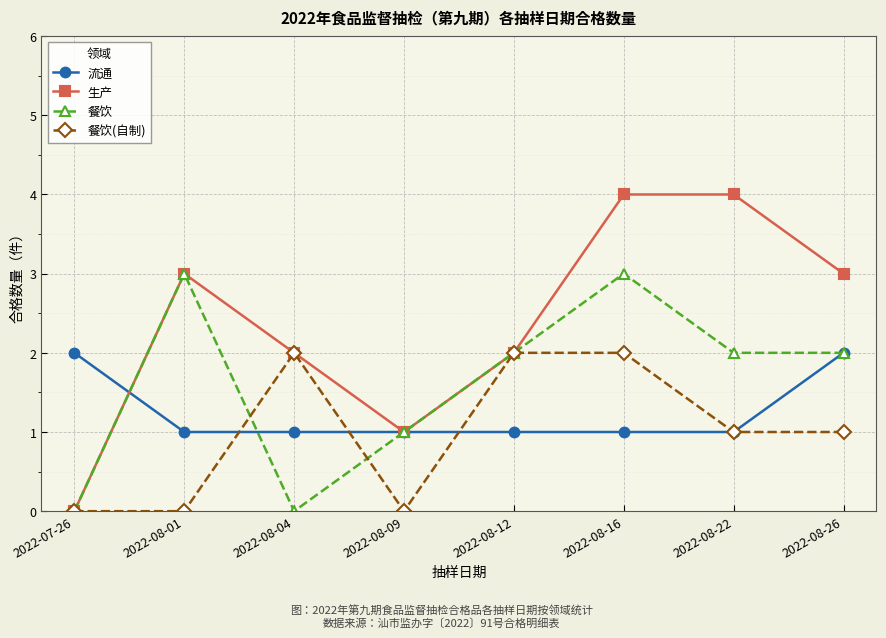

At which category does 生产 reach its first local valley?

2022-08-09